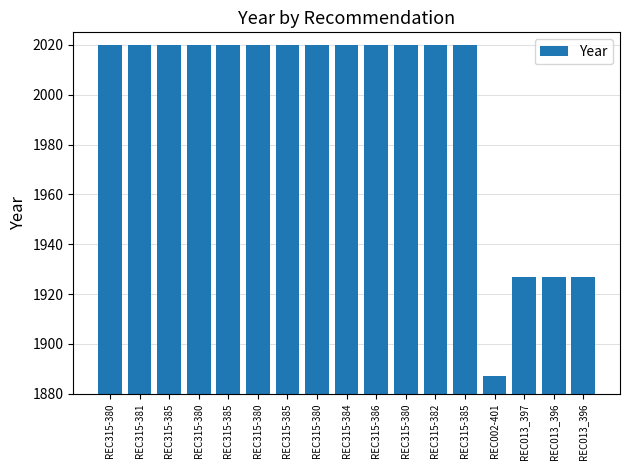

Rank the categories by value from lowest to highest.

REC002-401, REC013_397, REC013_396, REC013_396, REC315-380, REC315-381, REC315-385, REC315-380, REC315-385, REC315-380, REC315-385, REC315-380, REC315-384, REC315-386, REC315-380, REC315-382, REC315-385